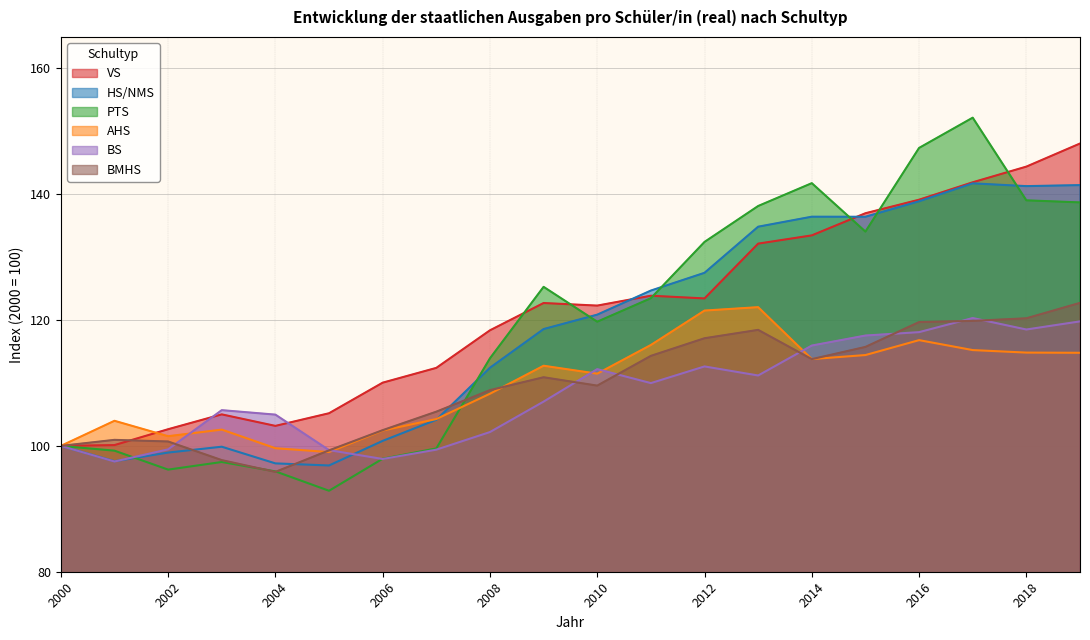

What is the sum of all AHS values?

2195.5